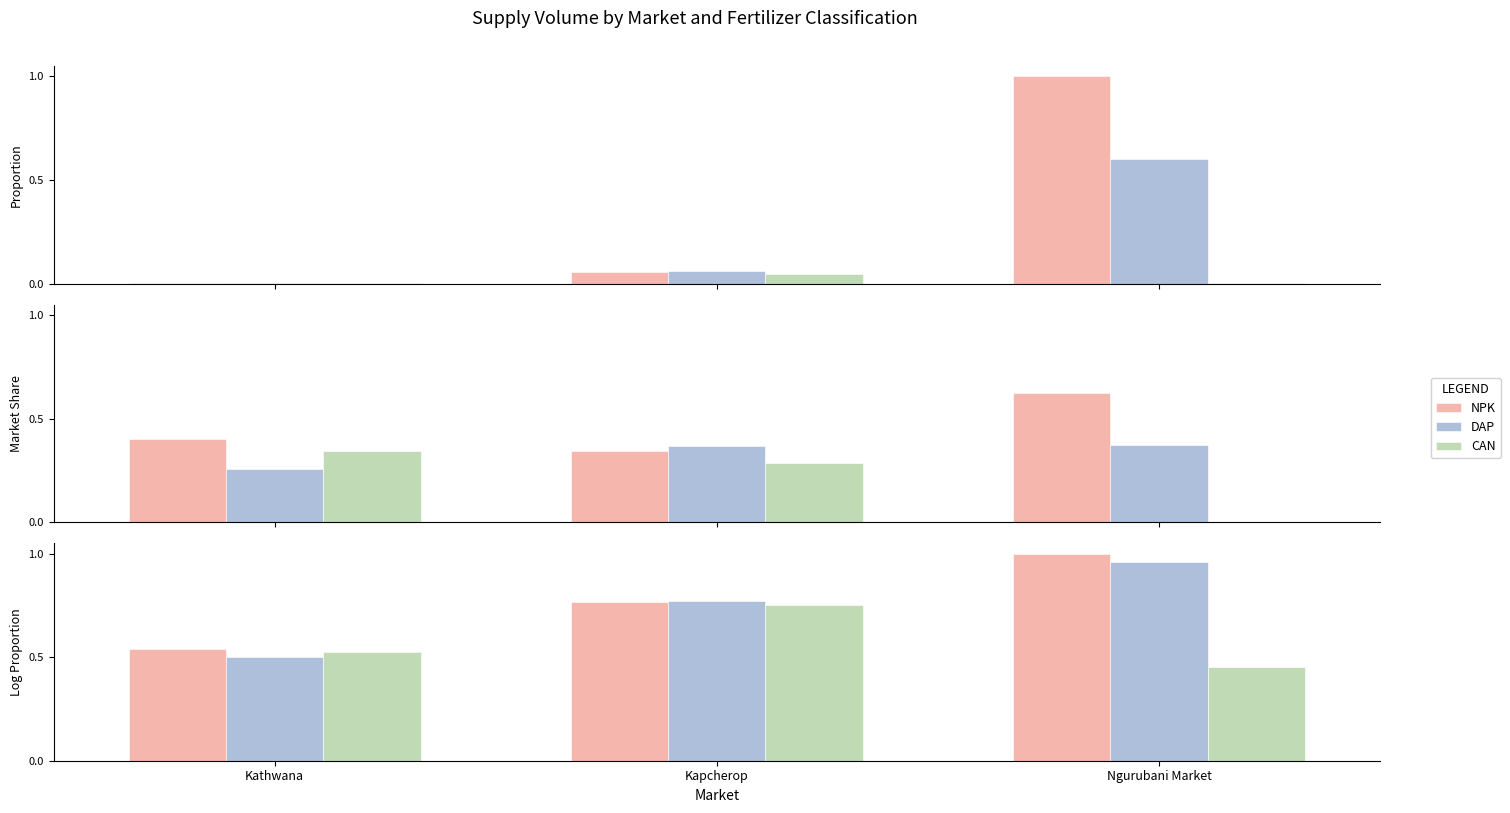

Rank the series by their maximum value, from highest to lowest.

NPK, DAP, CAN